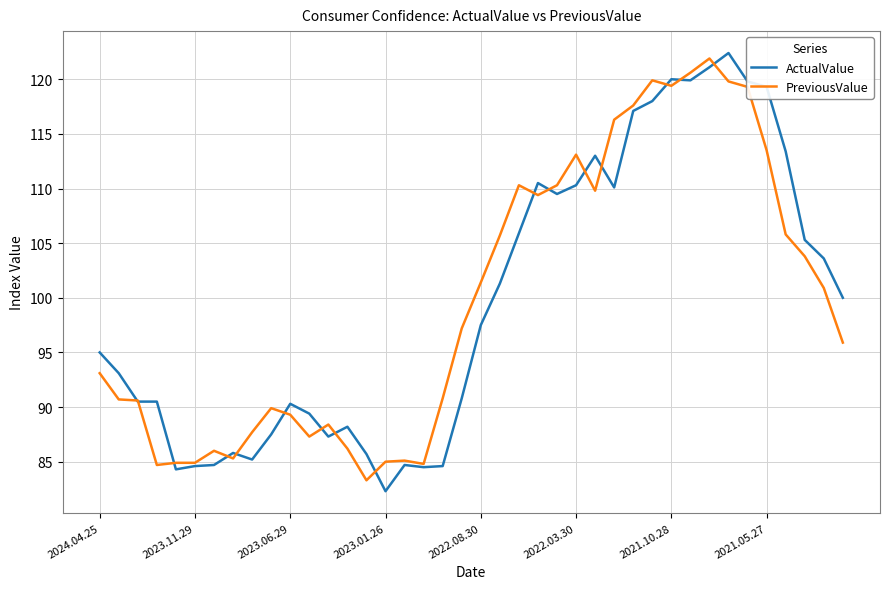

Rank the series by their maximum value, from highest to lowest.

ActualValue, PreviousValue